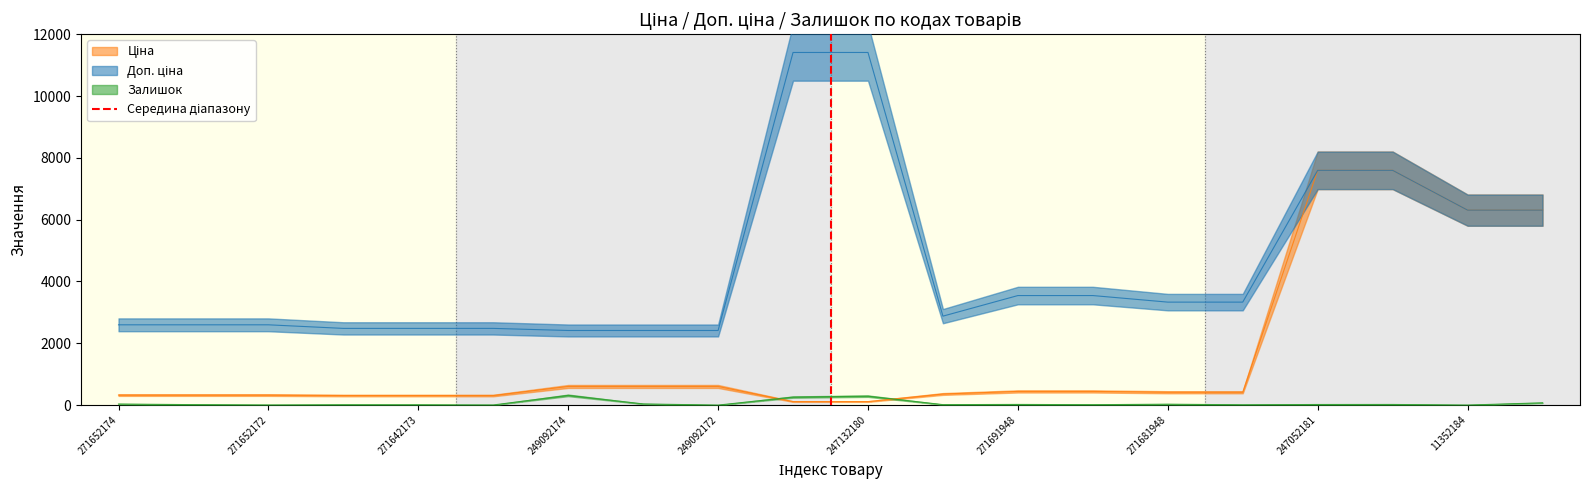

Is it true that the value at 271652172 is 1?

False